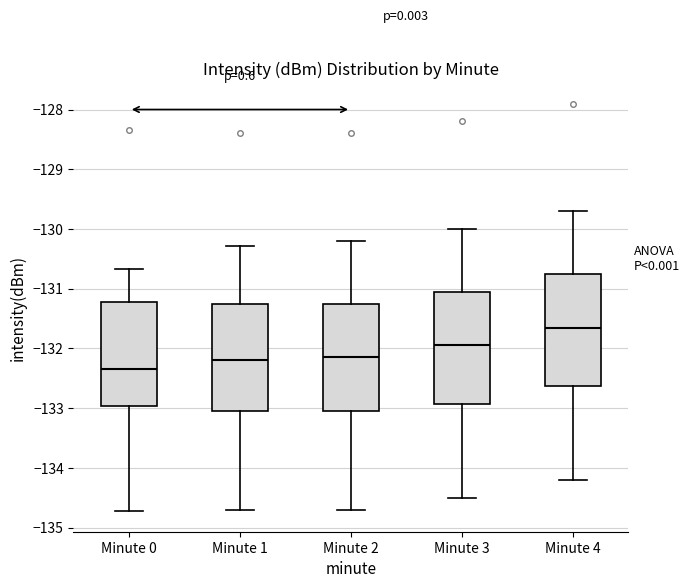

Where does the lower whisker of the box for Minute 1 end on the y-axis? The values are not printed on the chart, so give them approximately, as read against the axis.

-134.7